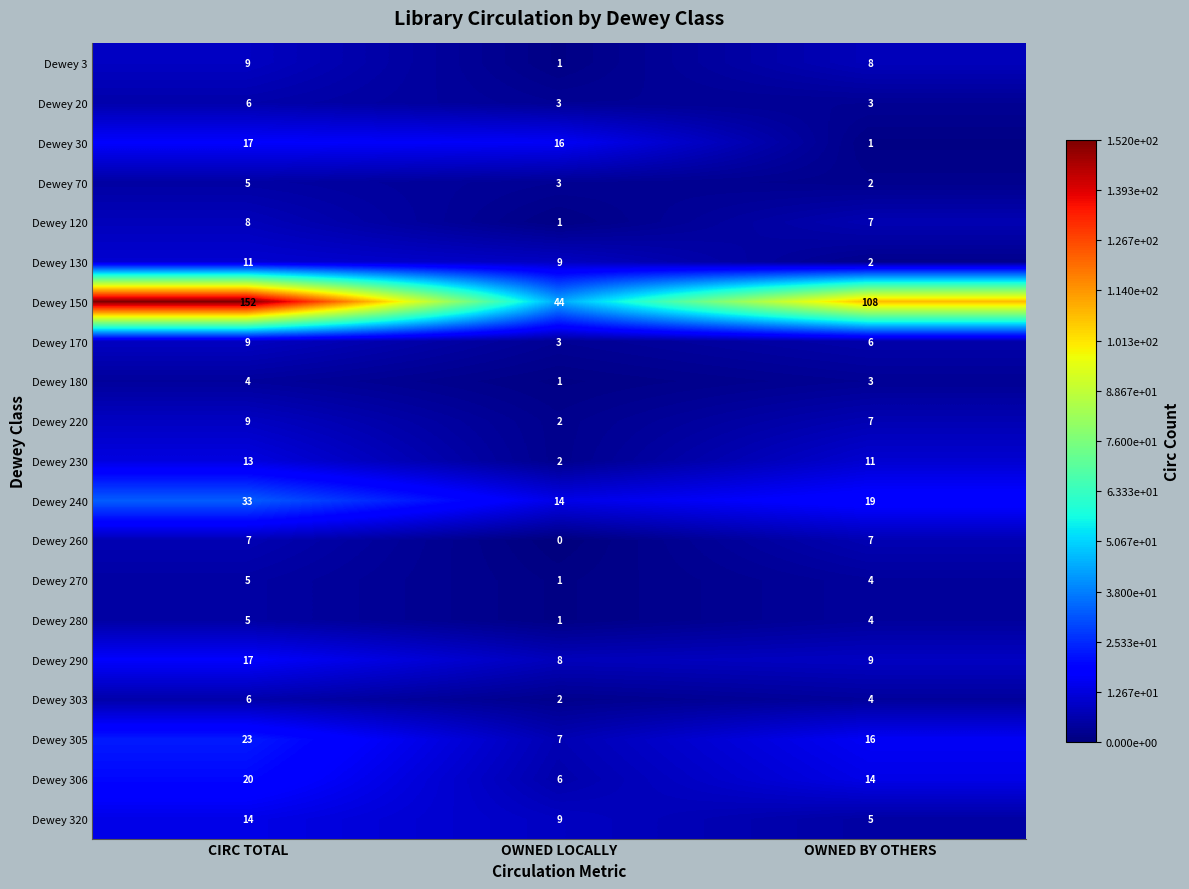

Which category has the lowest value across all series?

OWNED LOCALLY